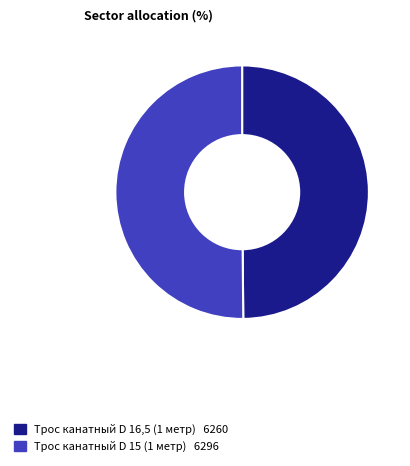

Count the number of slices in the pie.

2